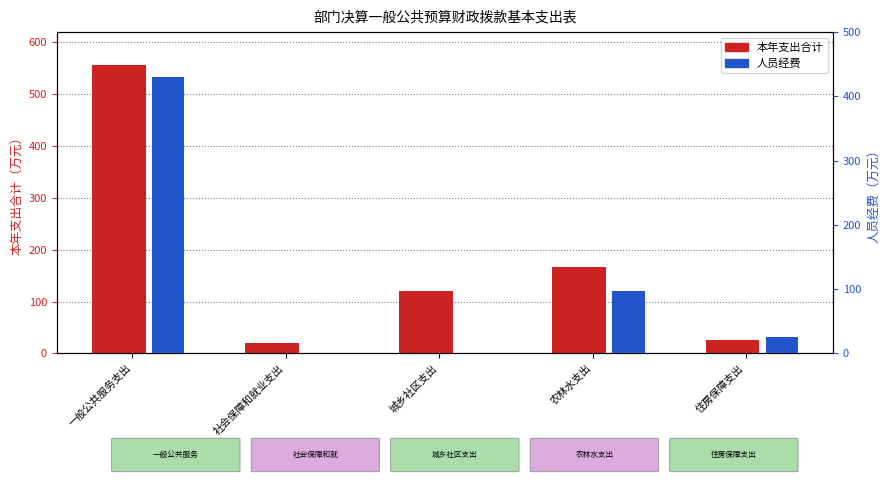

Are the bars grouped side by side (vs. stacked)?

Yes